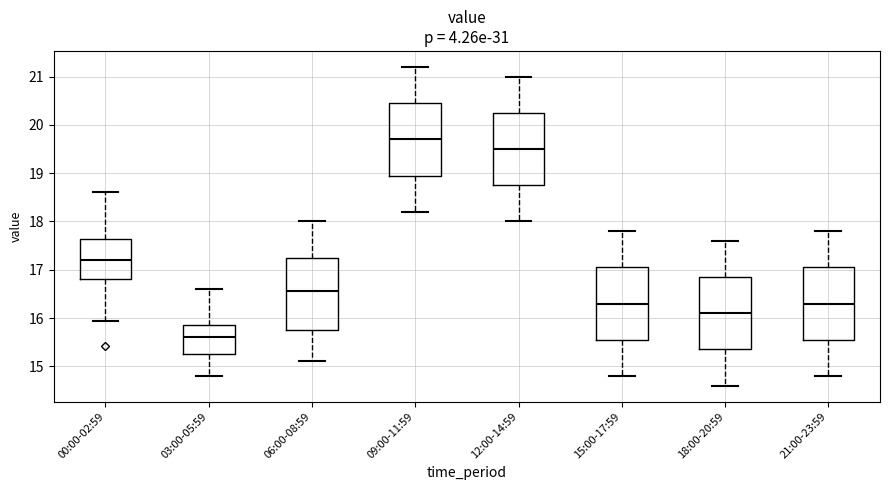

Where does the upper whisker of the box for 06:00-08:59 end on the y-axis? The values are not printed on the chart, so give them approximately, as read against the axis.

18.0